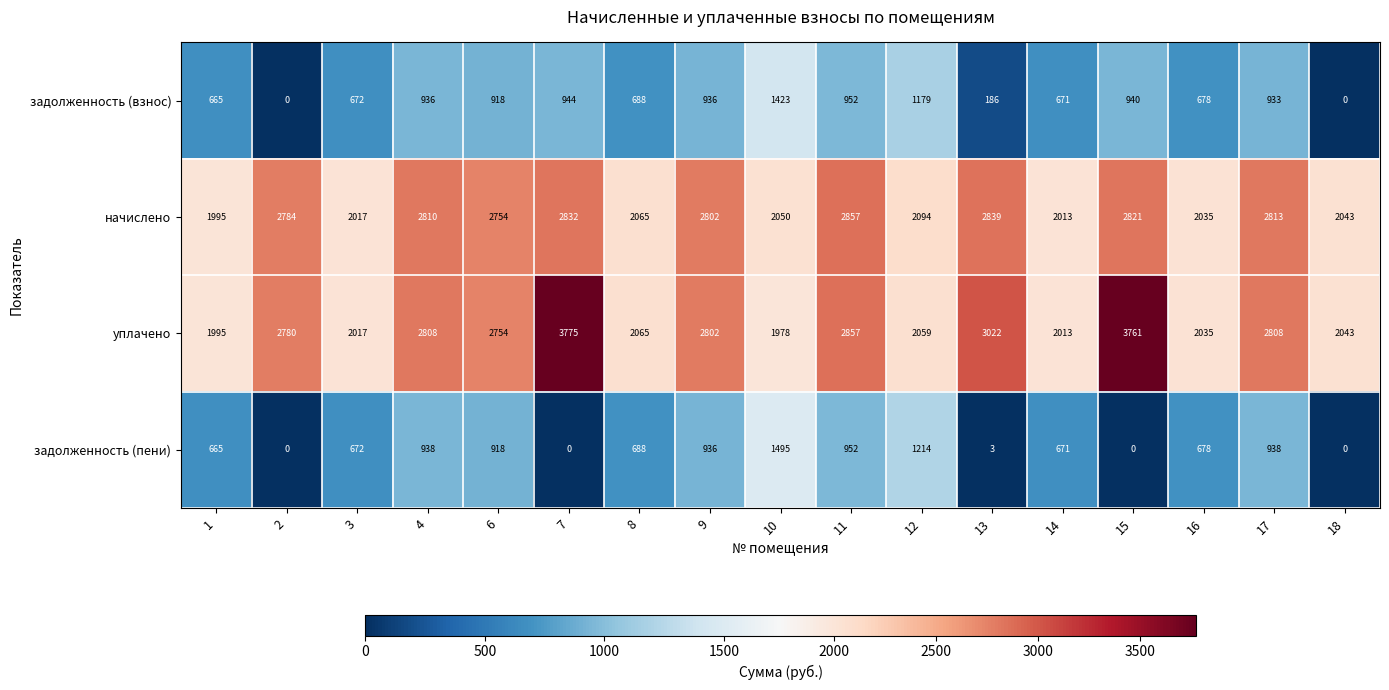

Which series has the widest spread of values?

уплачено